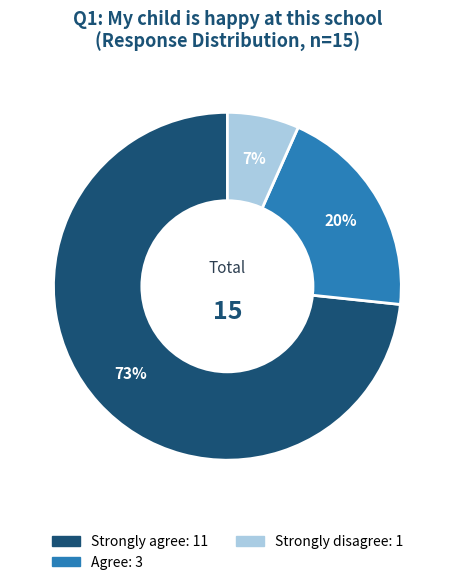

Is there any slice that represents more than half of the pie?

Yes